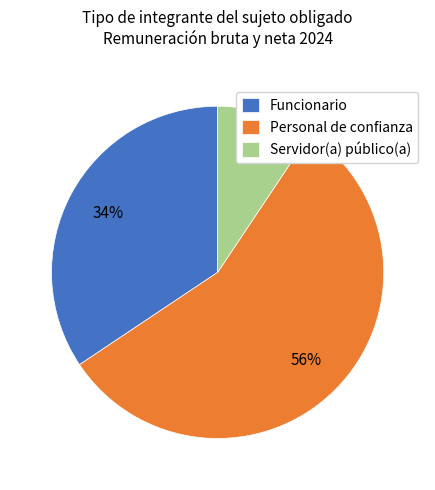

Rank the categories by value from highest to lowest.

Personal de confianza, Funcionario, Servidor(a) público(a)